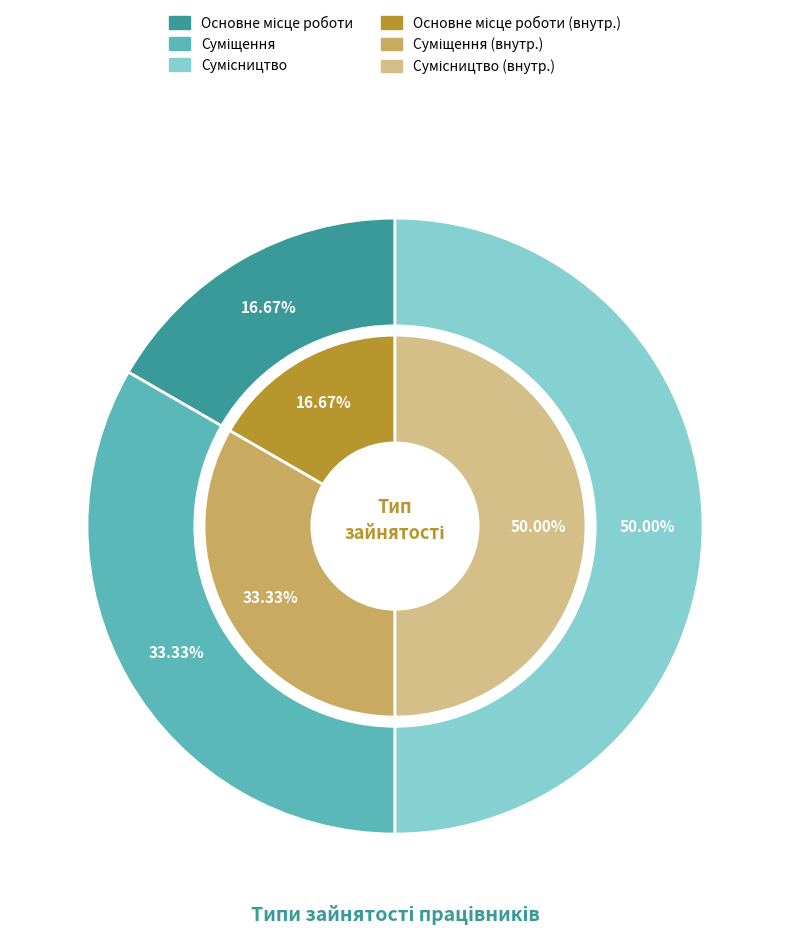

Which category has the smallest portion of the pie?

Основне місце роботи